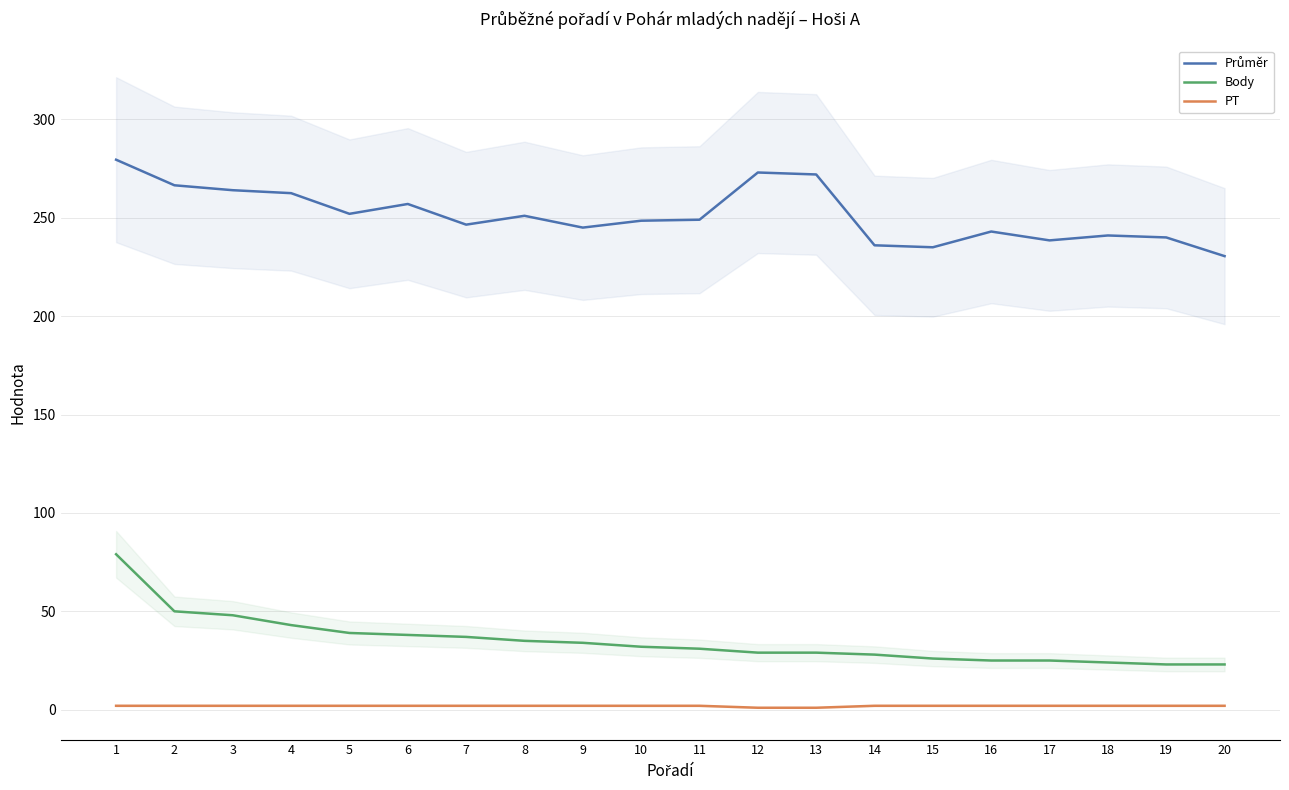

True or false: Průměr and PT intersect in this chart.

False